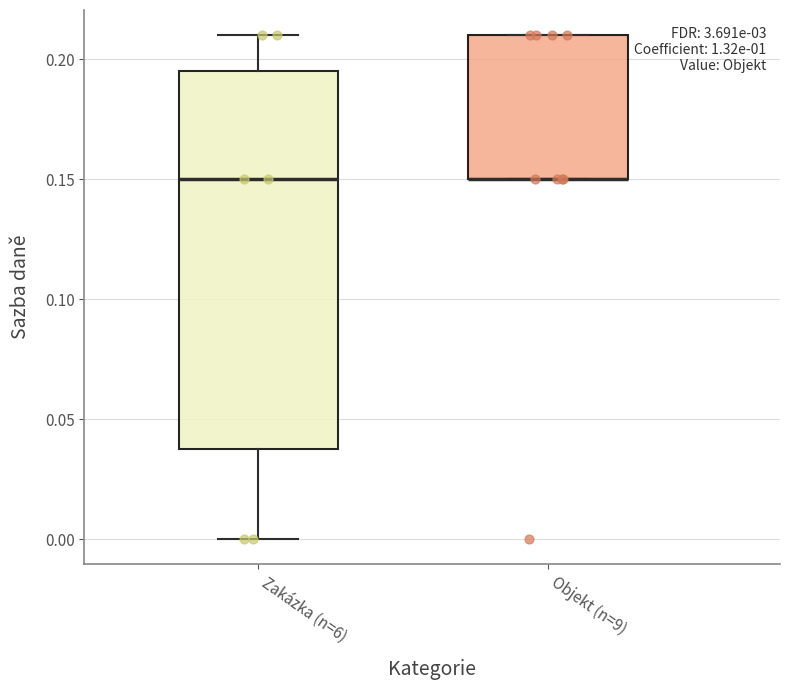

Reading left to right, transcribe this box plot: for each box, give where its median line is, the range the box spans, and where its two whiskers end, as read against the y-axis. The values are not printed on the chart, so give them approximately, as read against the axis.

Zakázka (n=6): median 0.150, box 0.040 to 0.195, whiskers 0.000 to 0.210
Objekt (n=9): median 0.150 (drawn on the box's lower edge), box 0.150 to 0.210, whiskers 0.150 to 0.210